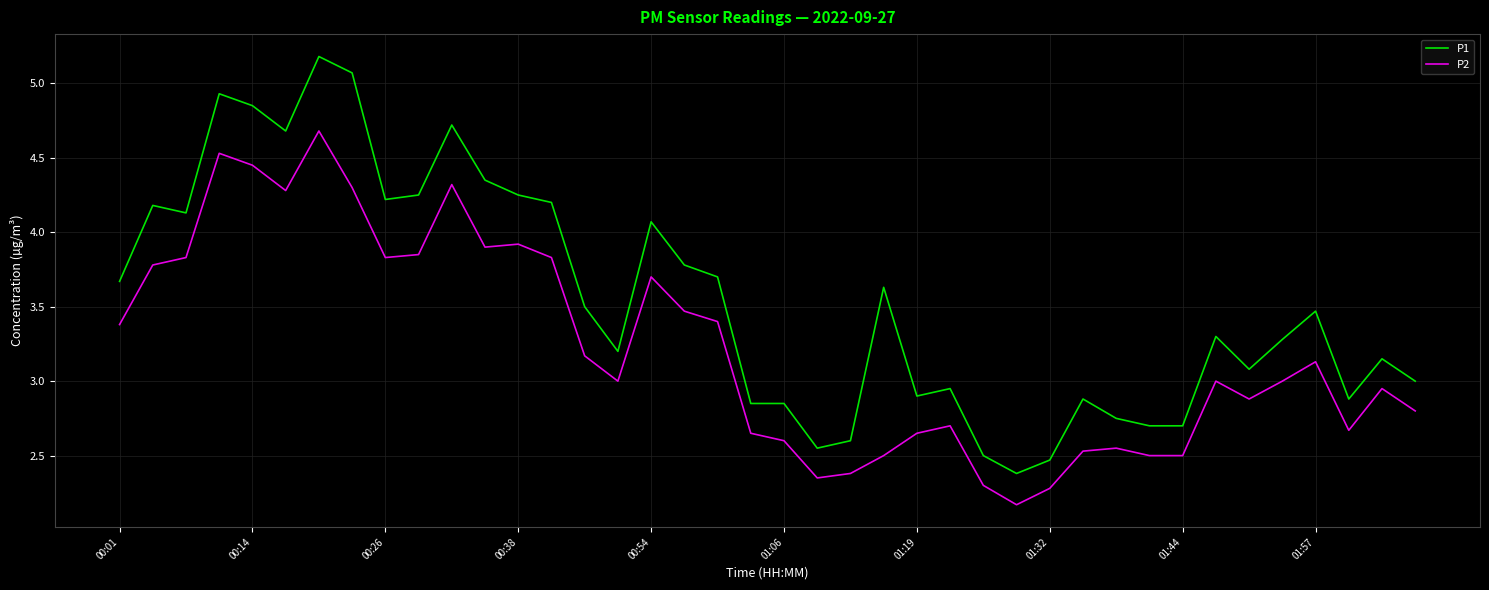

True or false: P1 and P2 cross at least once.

False